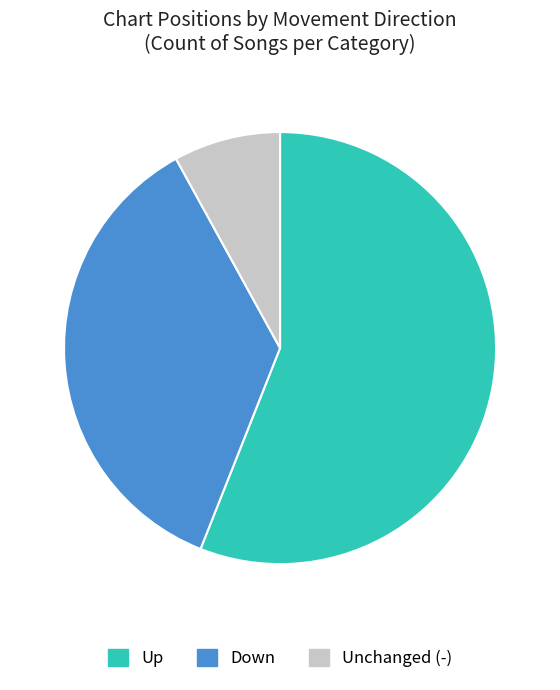

The Down slice represents 44% of the pie. True or false?

False